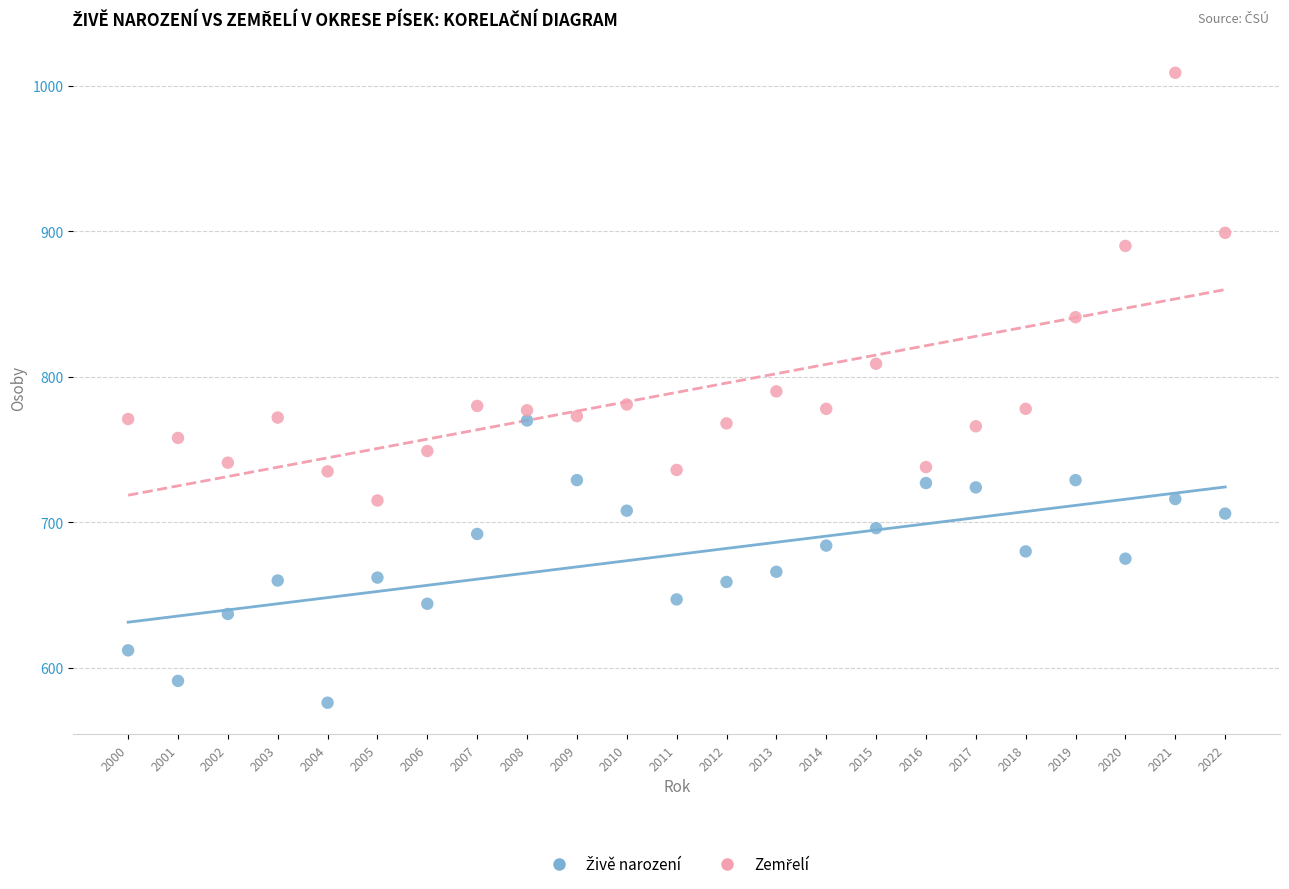

Across all data points, what is the range of Y values (max minus min)?

433